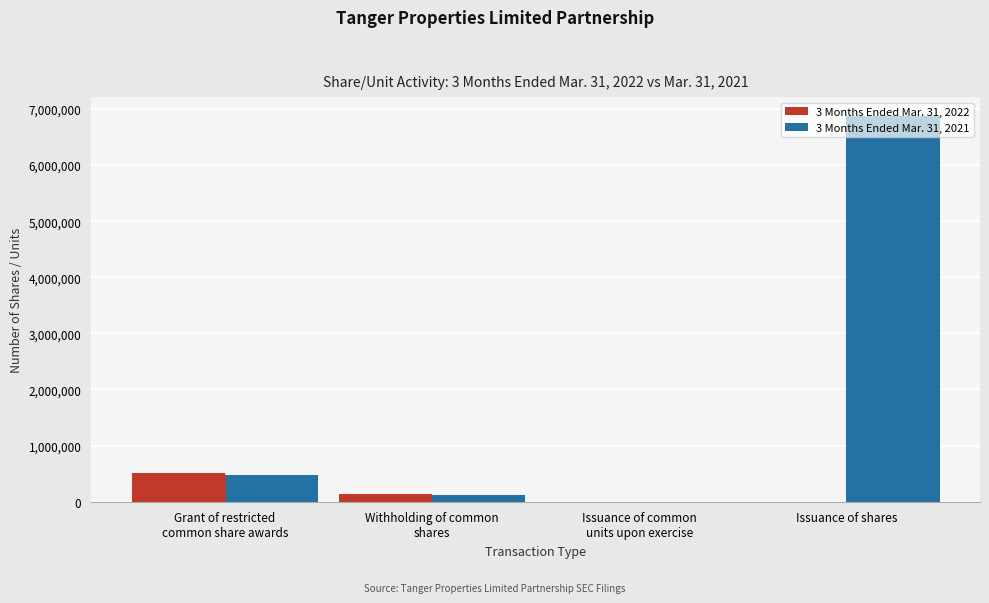

What is the maximum value shown in the chart?

6867078